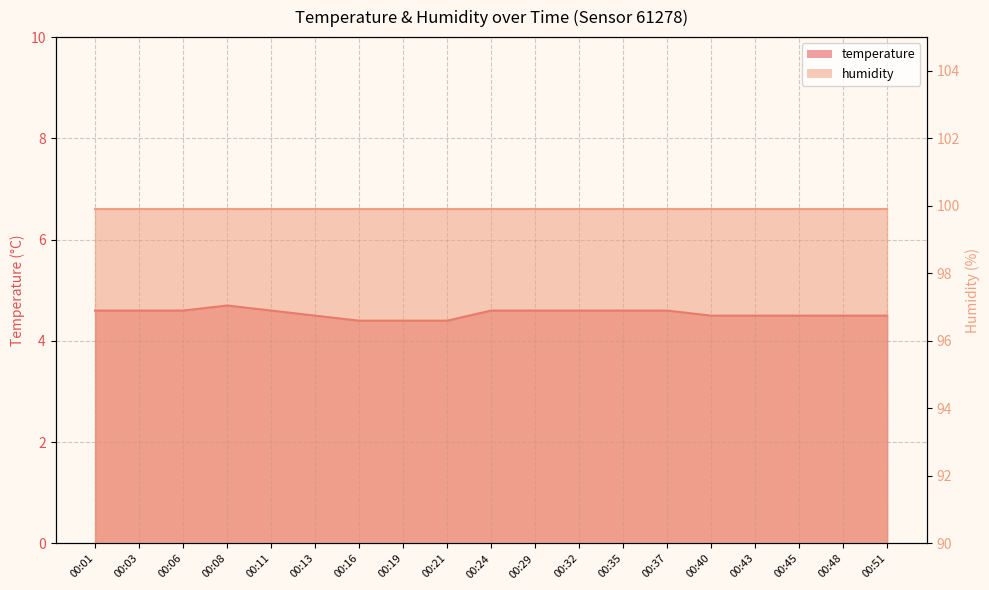

What is the ratio of the value at 00:29 to the value at 00:08?

1.0